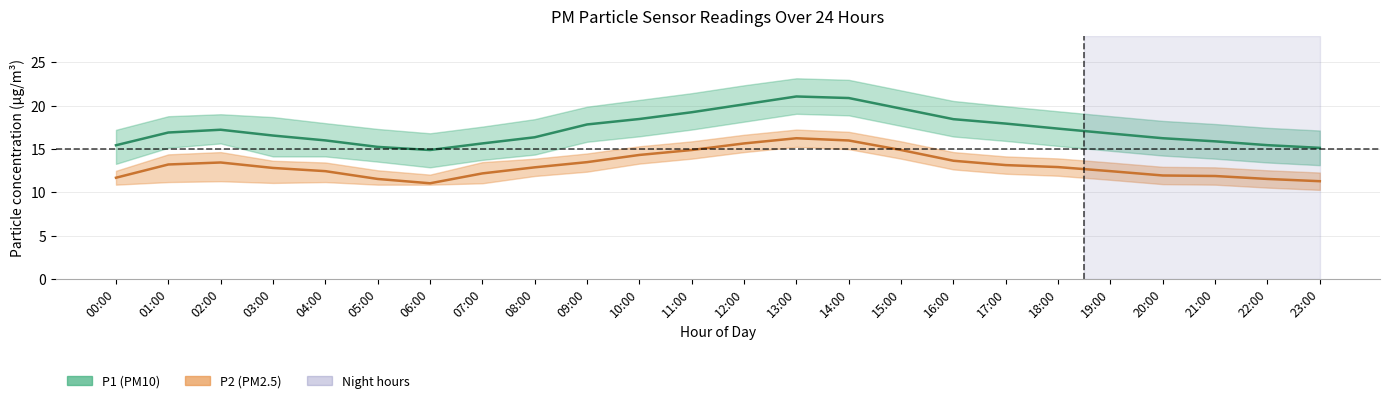

How many values in the P2 series are below 12?

7